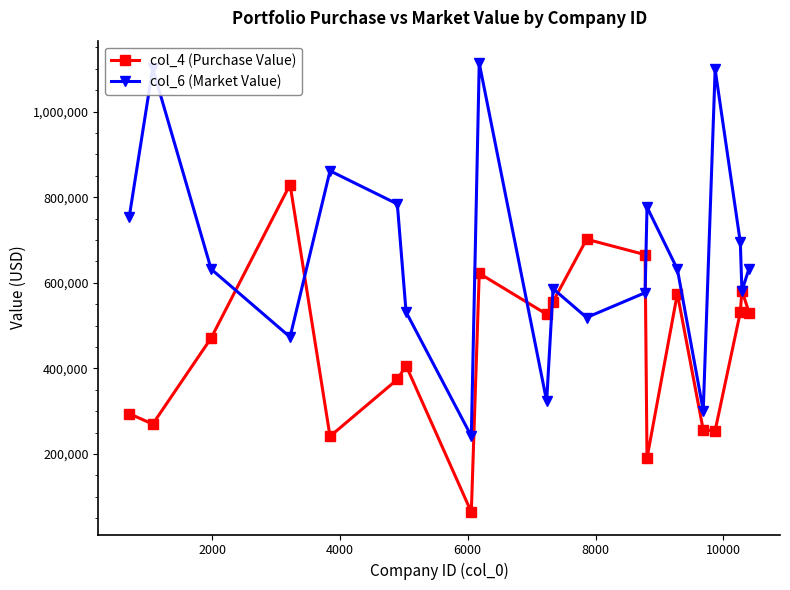

Rank the series by their maximum value, from lowest to highest.

col_4 (Purchase Value), col_6 (Market Value)